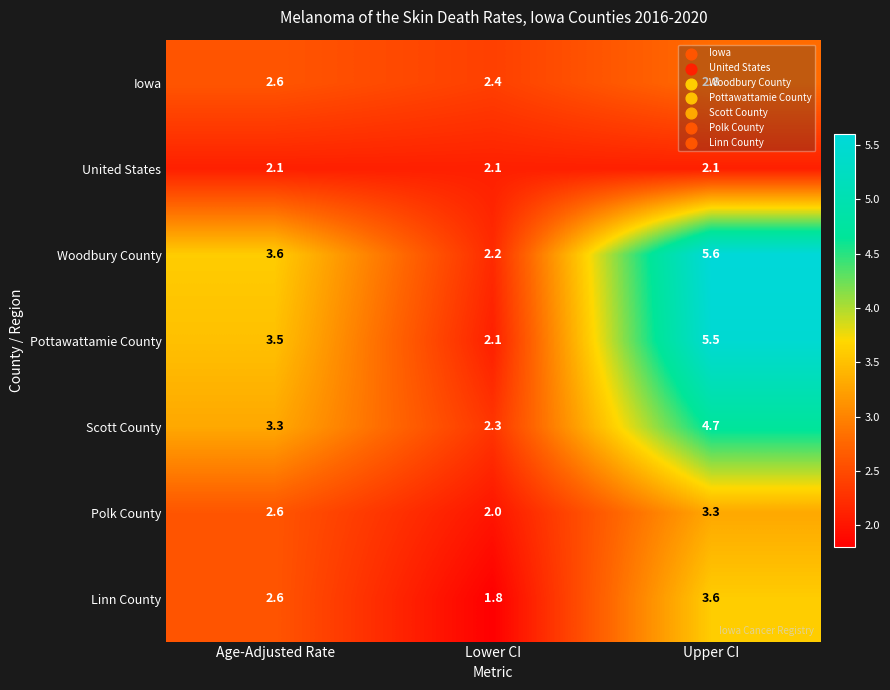

What is the sum of all Polk County values?

7.9